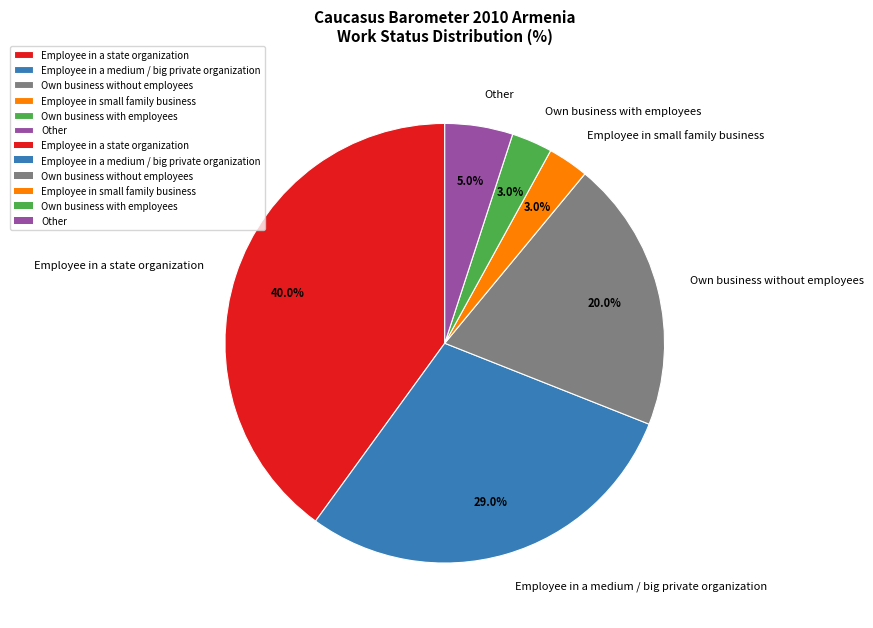

To the nearest percent, what is the difference between the Own business without employees and Employee in a medium / big private organization slice percentages?

9%